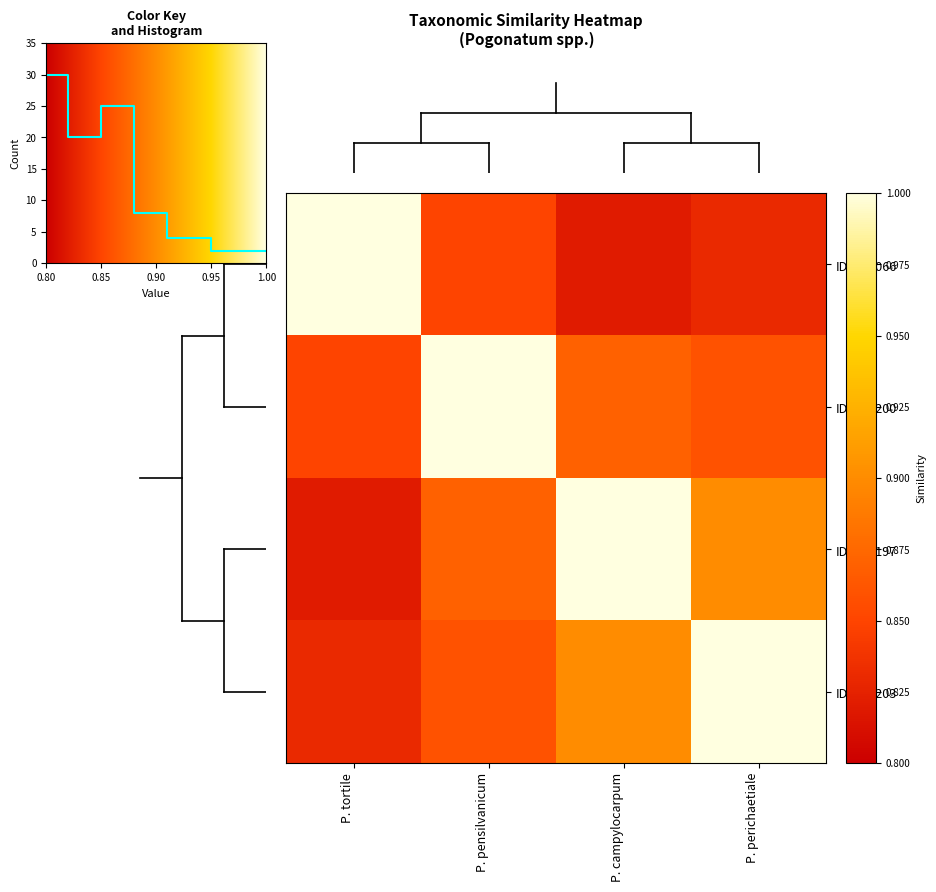

What is the maximum value for ID_362200?

1.0